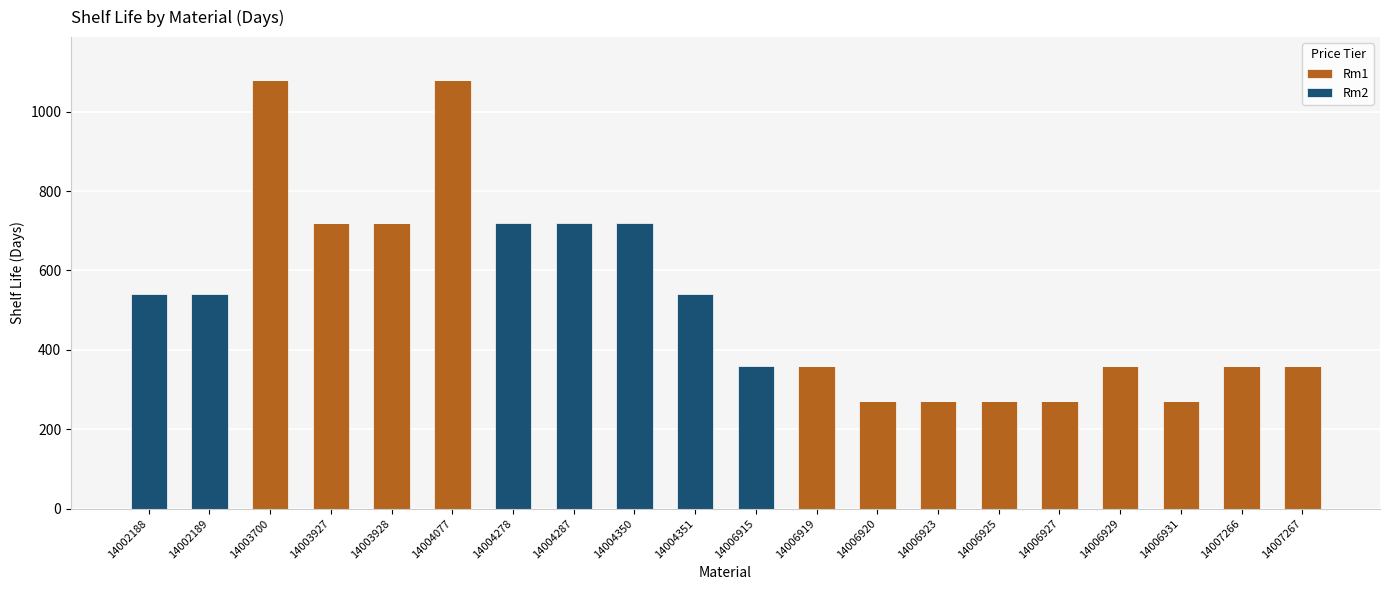

Is it true that Rm1 equals 76 at 14006923?

False